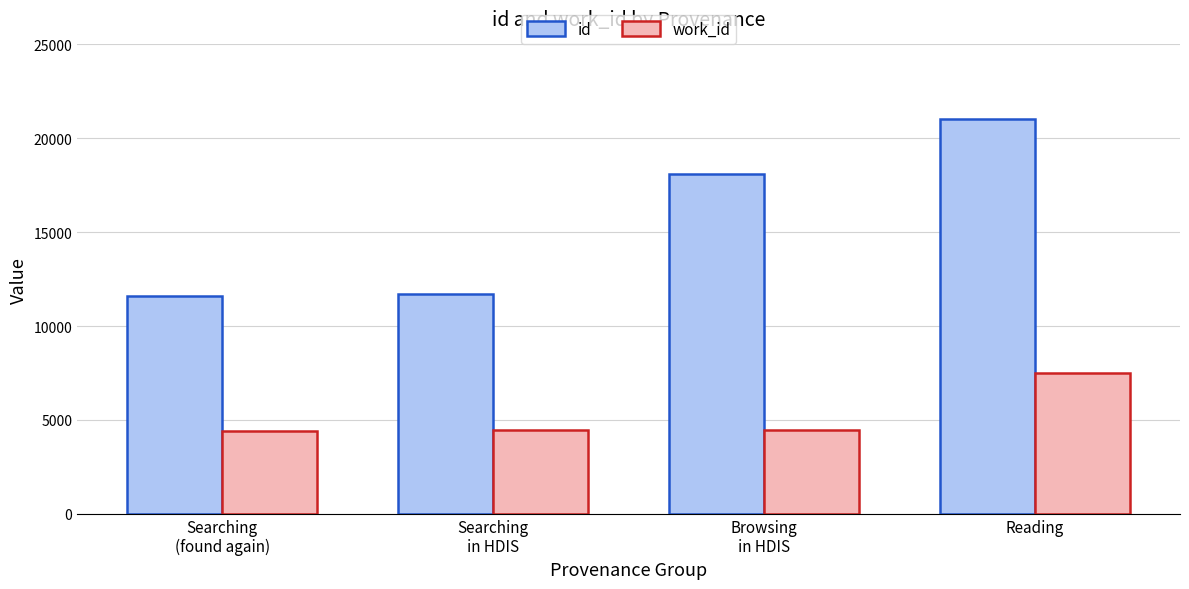

The work_id series shows 13443.5 at Reading. True or false?

False